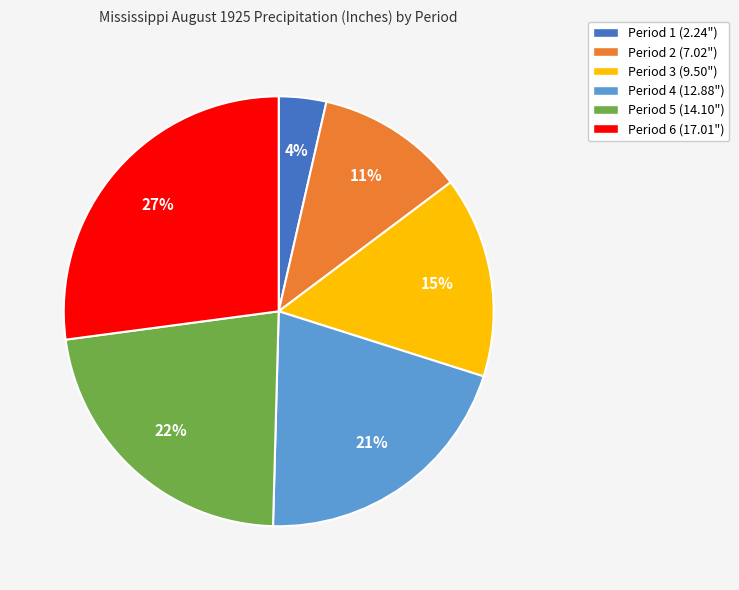

How many segments does this pie chart have?

6